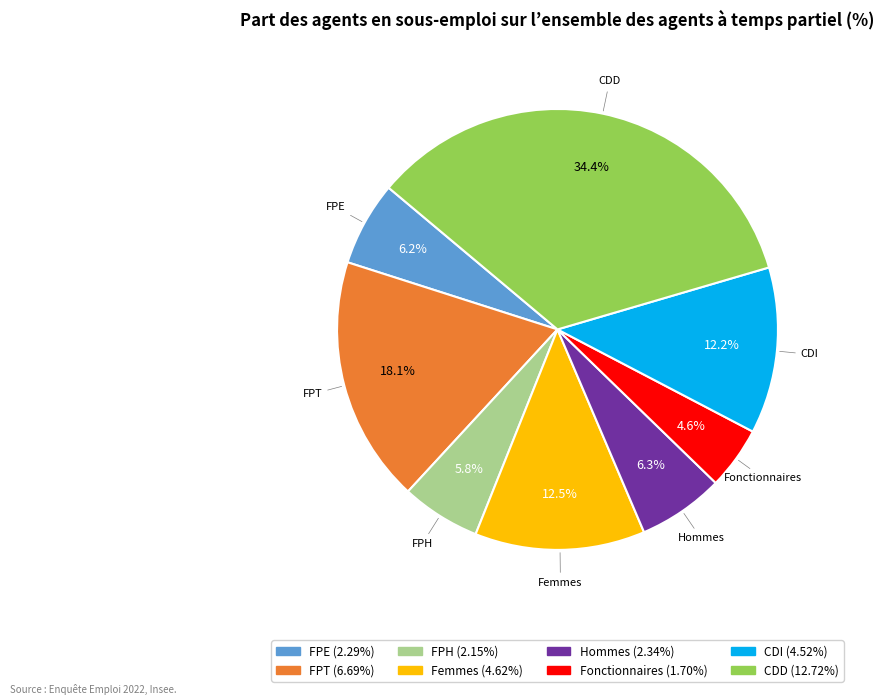

Count the number of slices in the pie.

8